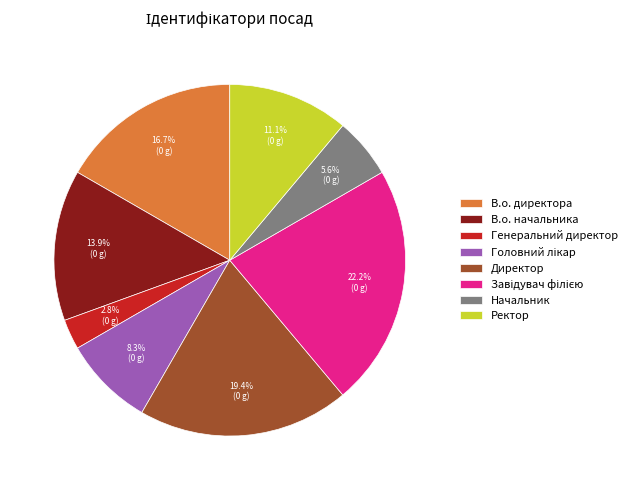

To the nearest percent, what is the difference between the Генеральний директор and В.о. начальника slice percentages?

11%